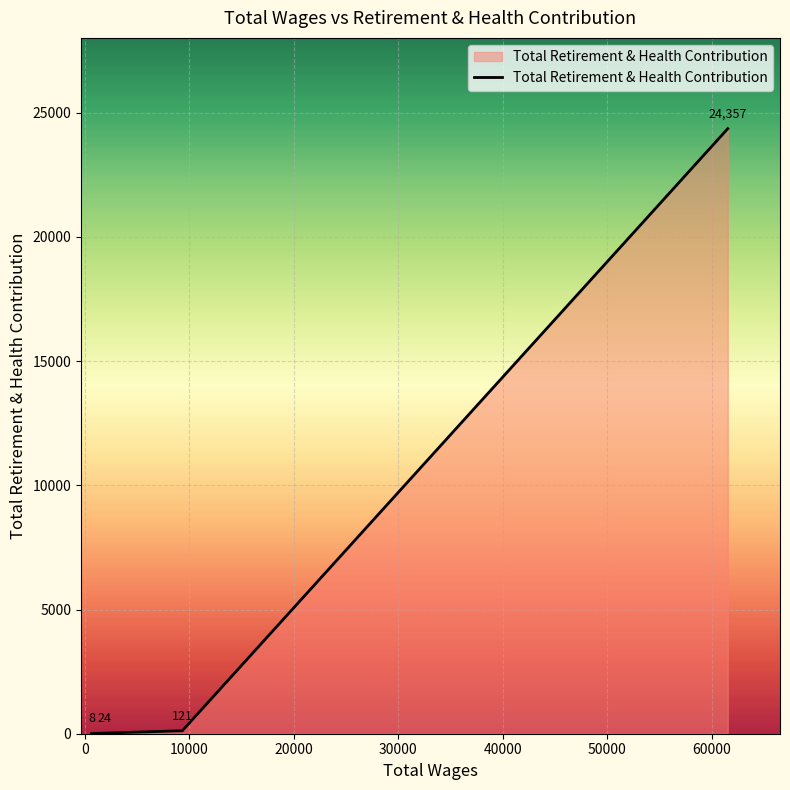

True or false: there are more than 0 points higher than both neighbors.

False